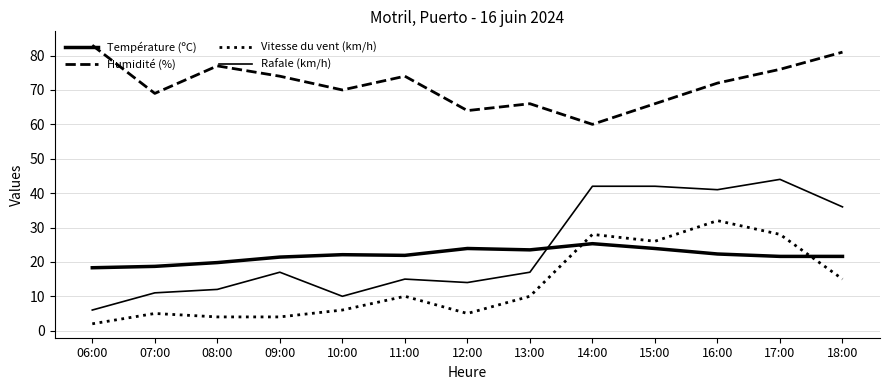

How many lines are shown in the chart?

4